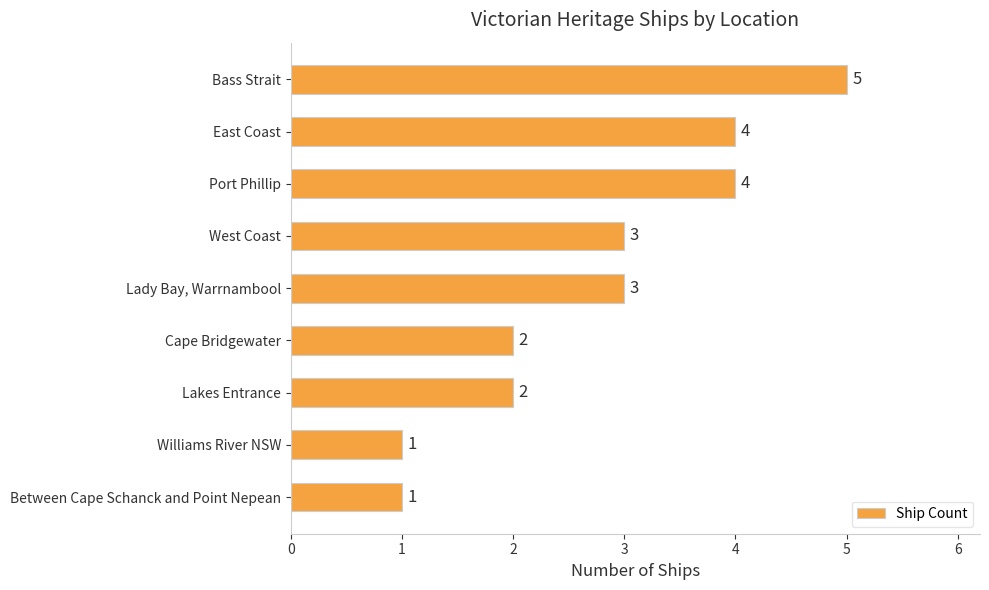

What is the greatest value displayed?

5